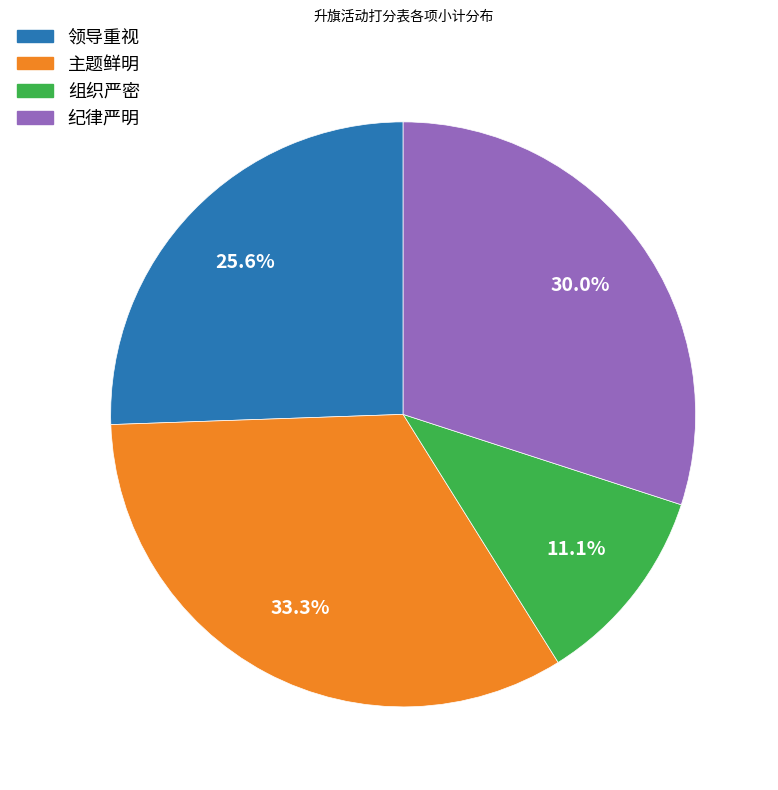

Does 主题鲜明 account for over 50% of the chart?

No